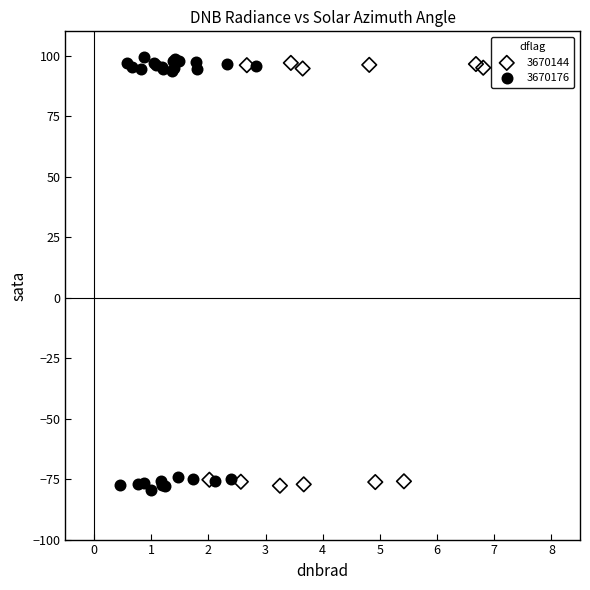

Which series has the largest Y range (max minus min)?

3670176